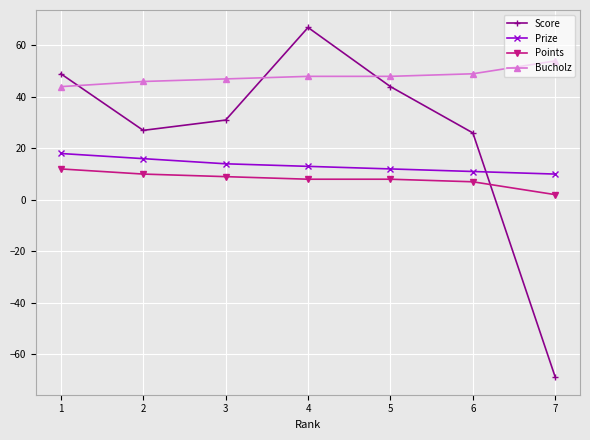

True or false: Bucholz and Score cross at least once.

True